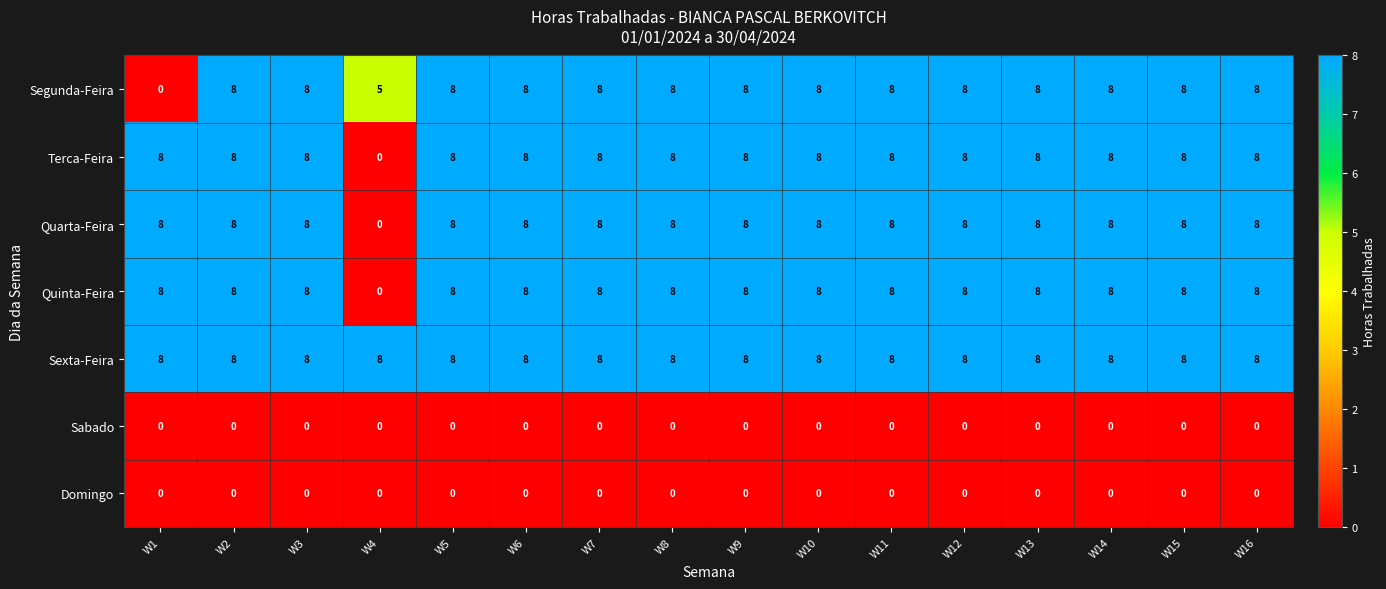

How many Quinta-Feira values are between 8 and 9?

15